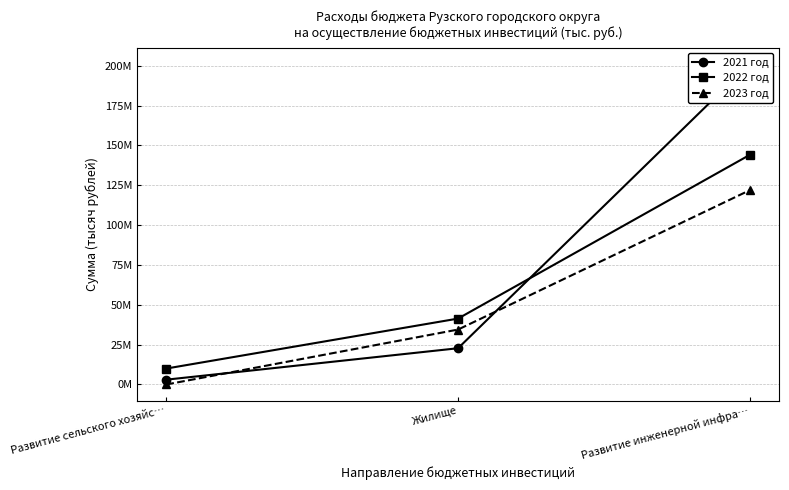

Where does the 2023 год series first go above 34461000?

Развитие инженерной инфра…